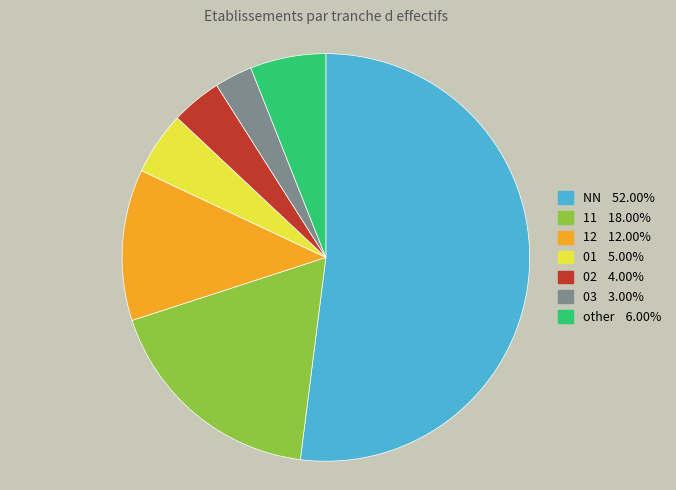

Is there a majority slice in this chart?

Yes